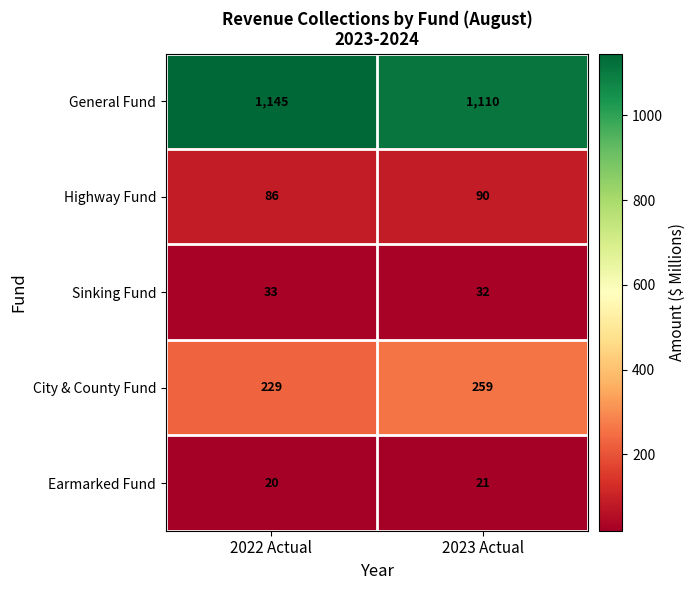

At which category is the sum across all series the highest?

2022 Actual